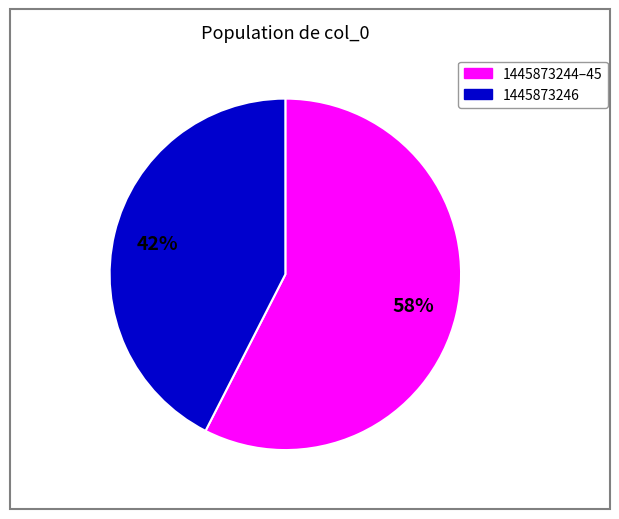

To the nearest percent, what is the average slice percentage?

50%